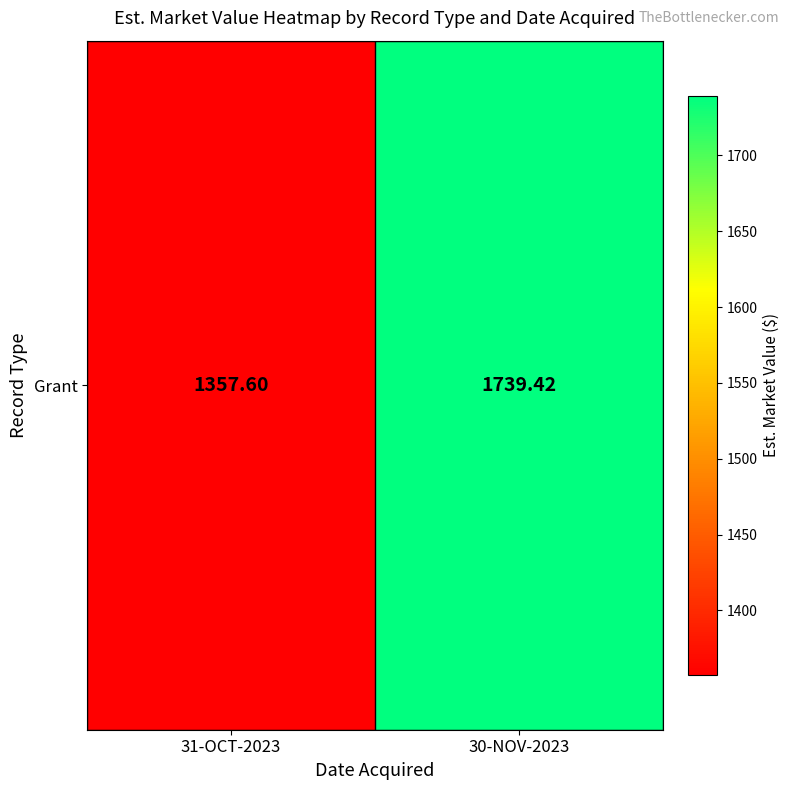

Reading left to right, list all the values displayed in this chart.

1357.6	1739.4